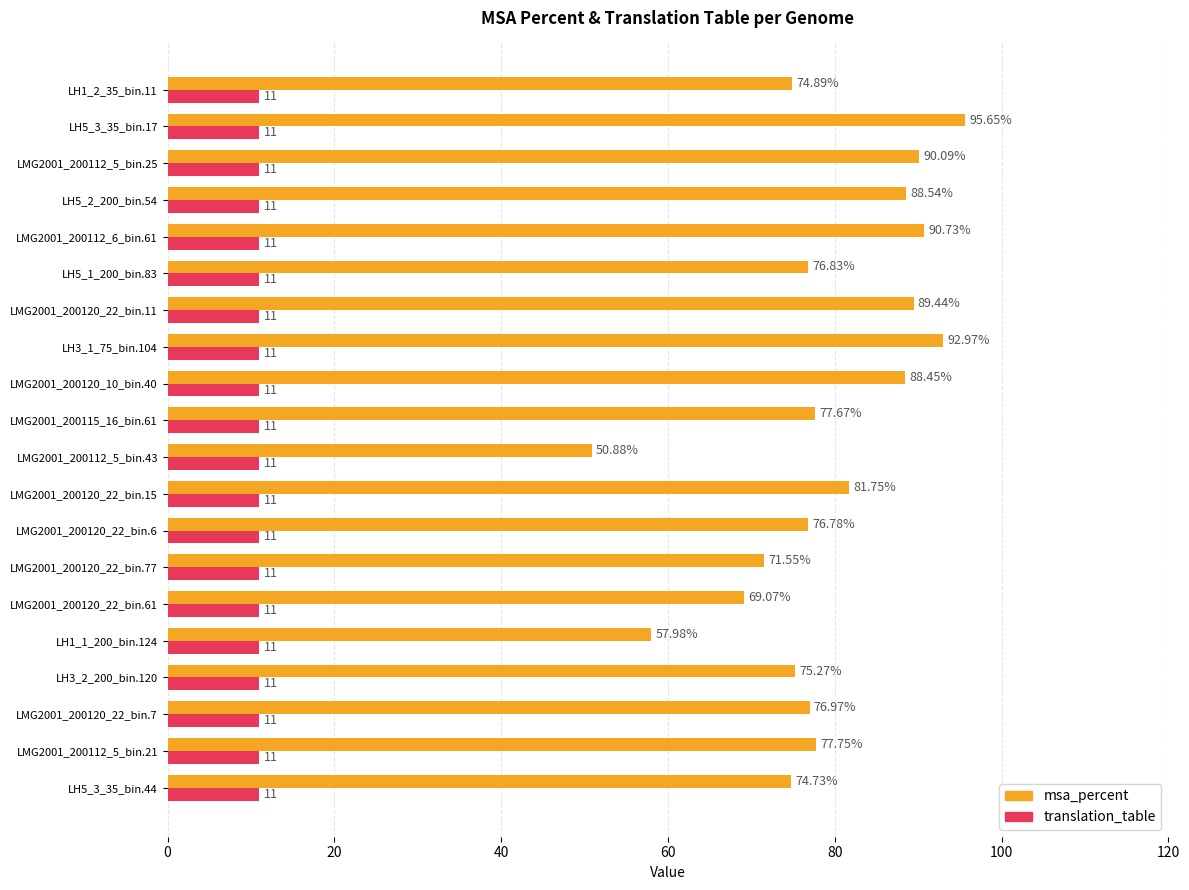

Between LMG2001_200112_5_bin.43 and LH1_2_35_bin.11, which series saw the biggest shift?

msa_percent